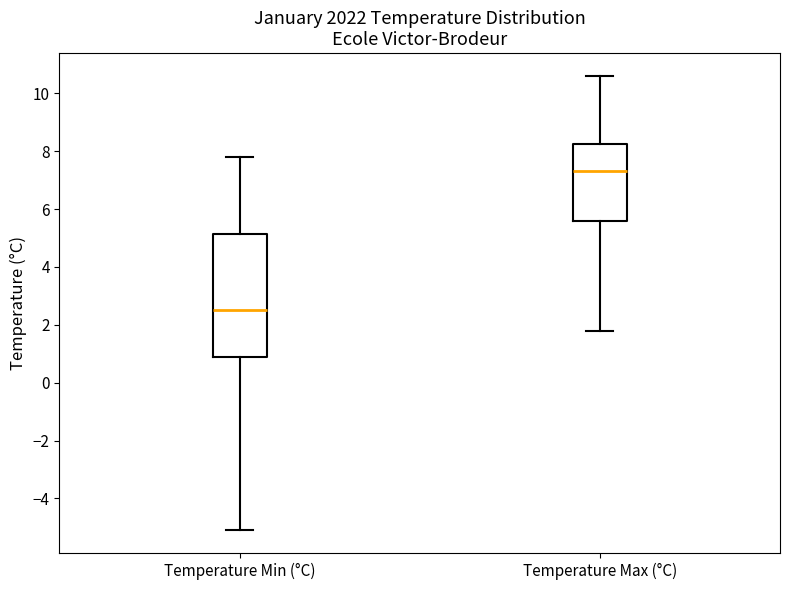

Where is the upper edge of the box for Temperature Max (°C) on the y-axis? The values are not printed on the chart, so give them approximately, as read against the axis.

8.2